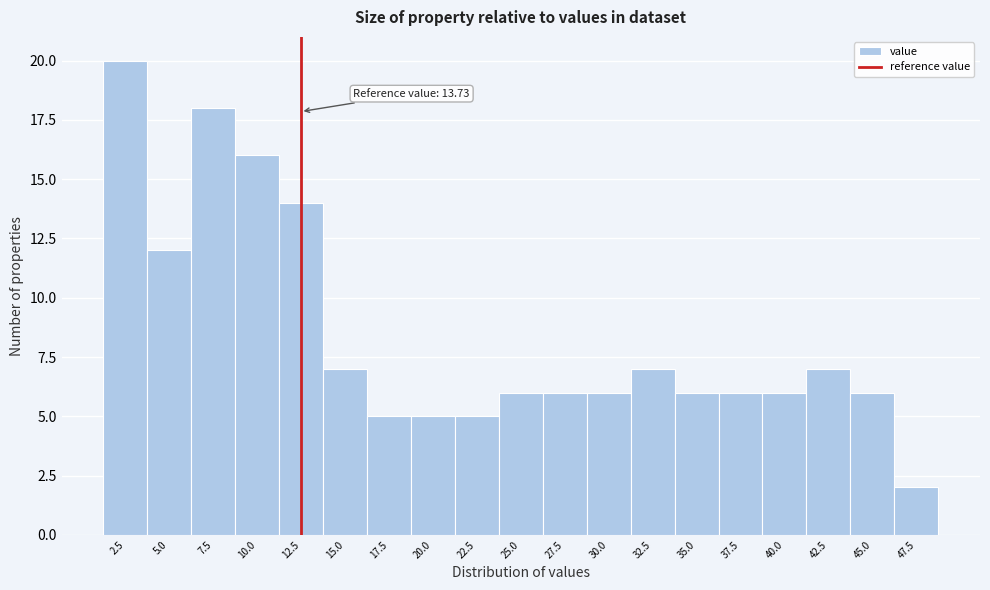

Reading left to right, what are all the values shown in this chart?

2.5=20	5.0=12	7.5=18	10.0=16	12.5=14	15.0=7	17.5=5	20.0=5	22.5=5	25.0=6	27.5=6	30.0=6	32.5=7	35.0=6	37.5=6	40.0=6	42.5=7	45.0=6	47.5=2